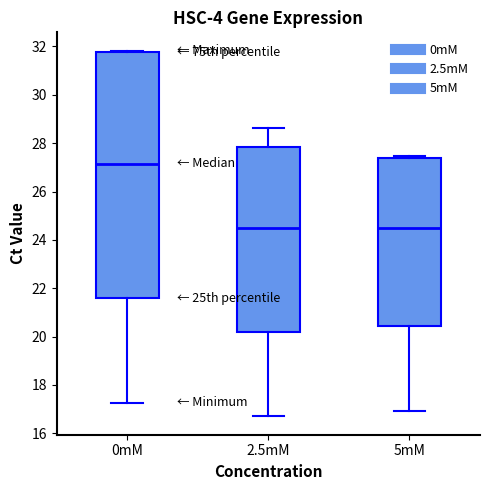

Comparing the boxes themselves (not the whiskers), which one is the tallest?

0mM